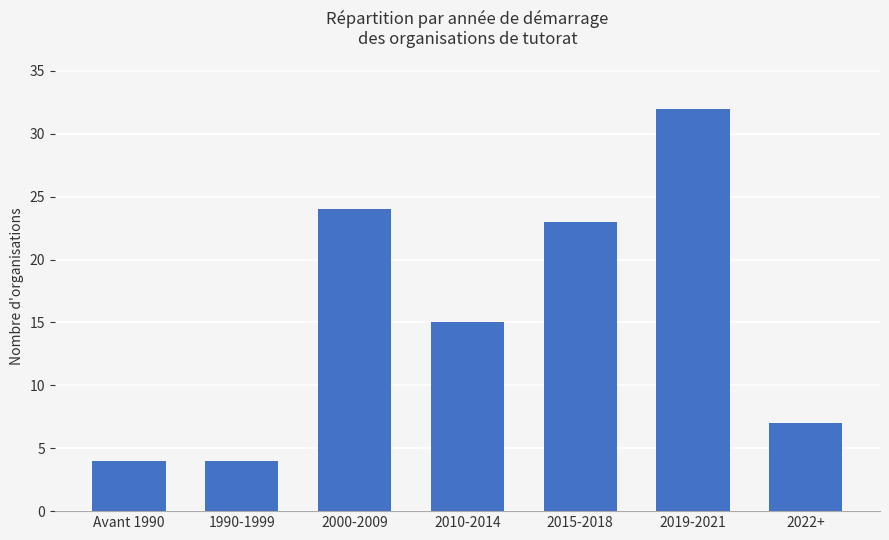

What is the value of the 5th bar from the left?

23